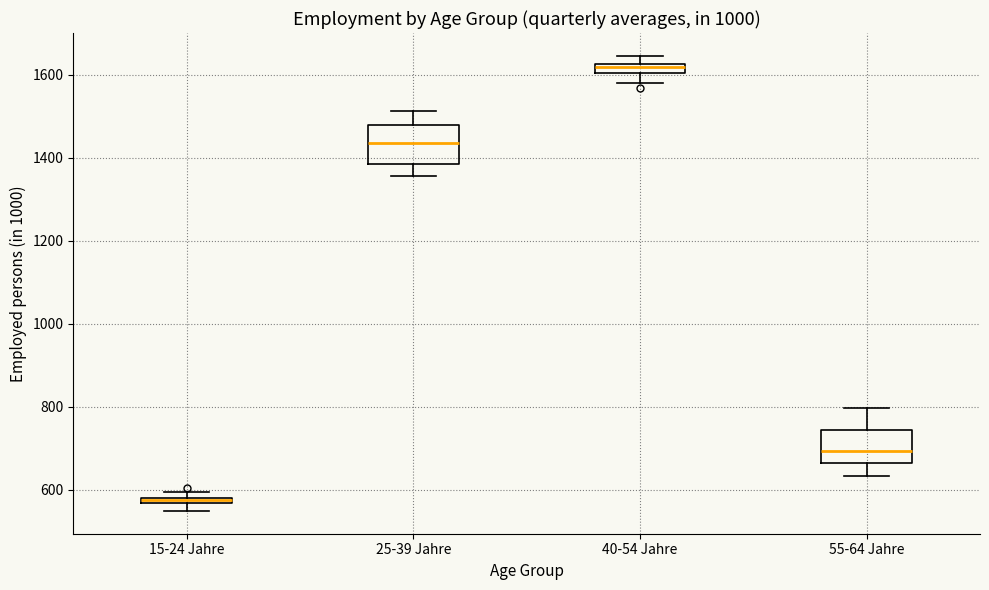

Which box's median line is the lowest?

15-24 Jahre